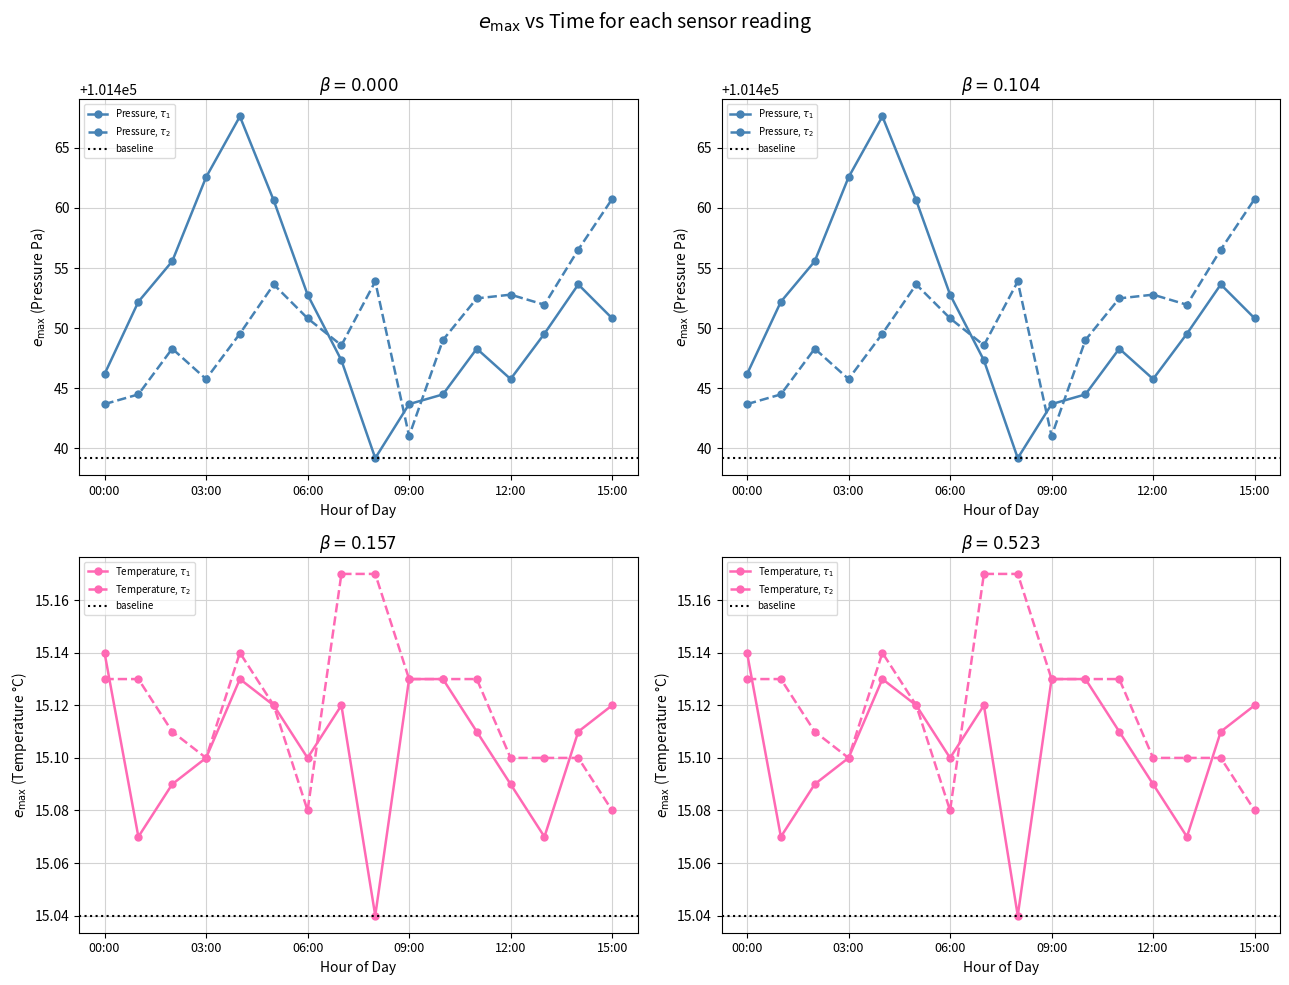

Is this an area chart (filled region under the line)?

No